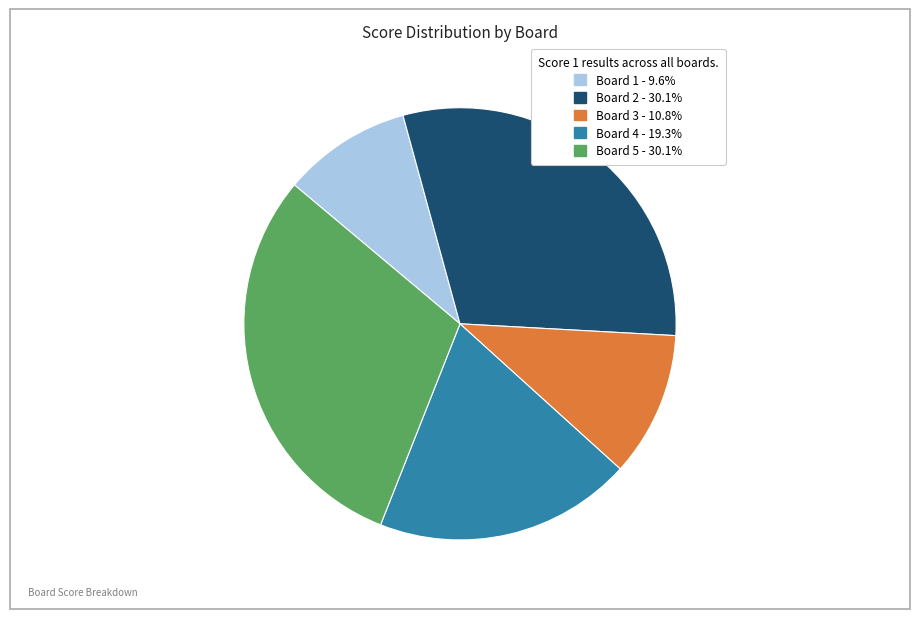

What is the smallest slice in the pie chart?

Board 1